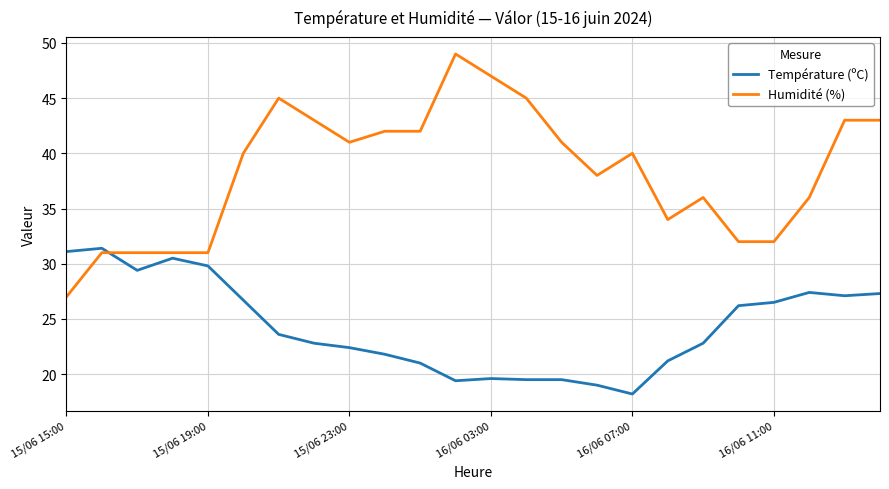

True or false: Humidité (%) and Température (ºC) cross at least once.

True